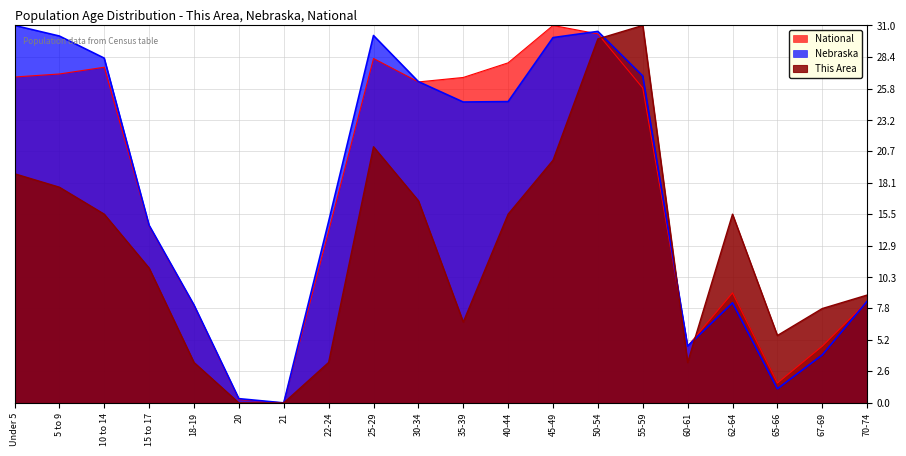

How many lines are shown in the chart?

3